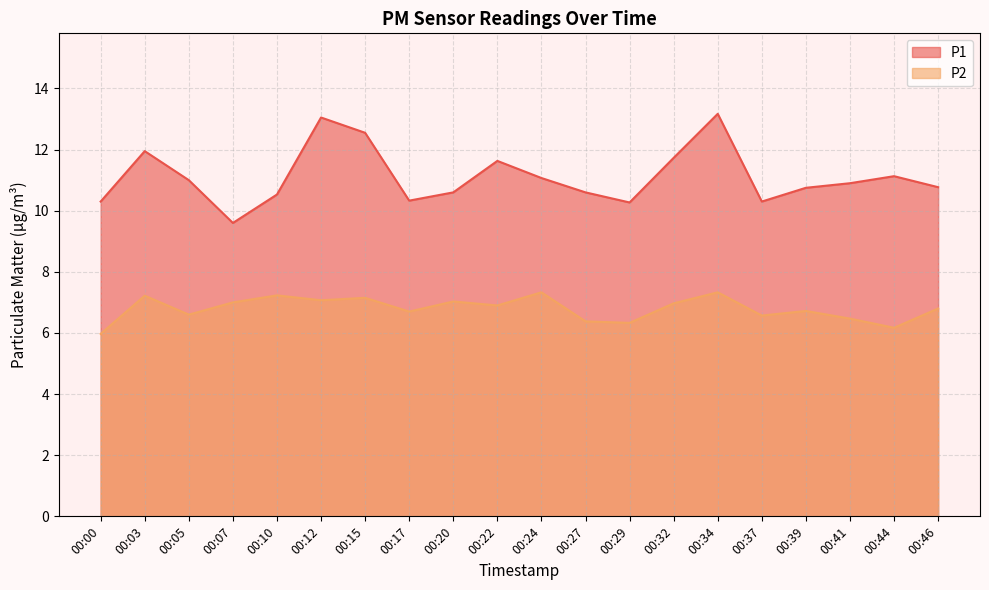

True or false: P2 and P1 intersect in this chart.

False